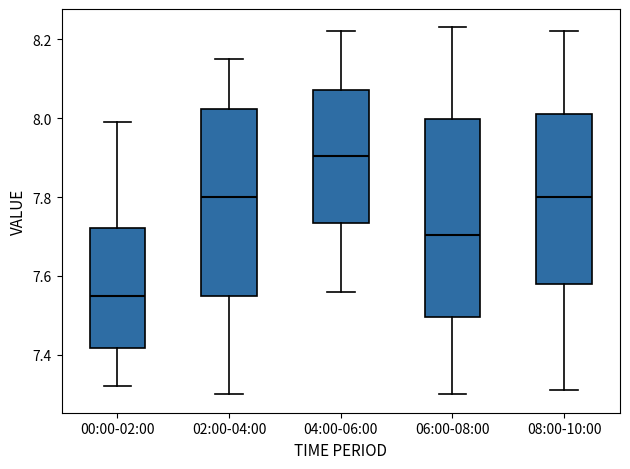

Where is the lower edge of the box for 08:00-10:00 on the y-axis? The values are not printed on the chart, so give them approximately, as read against the axis.

7.58